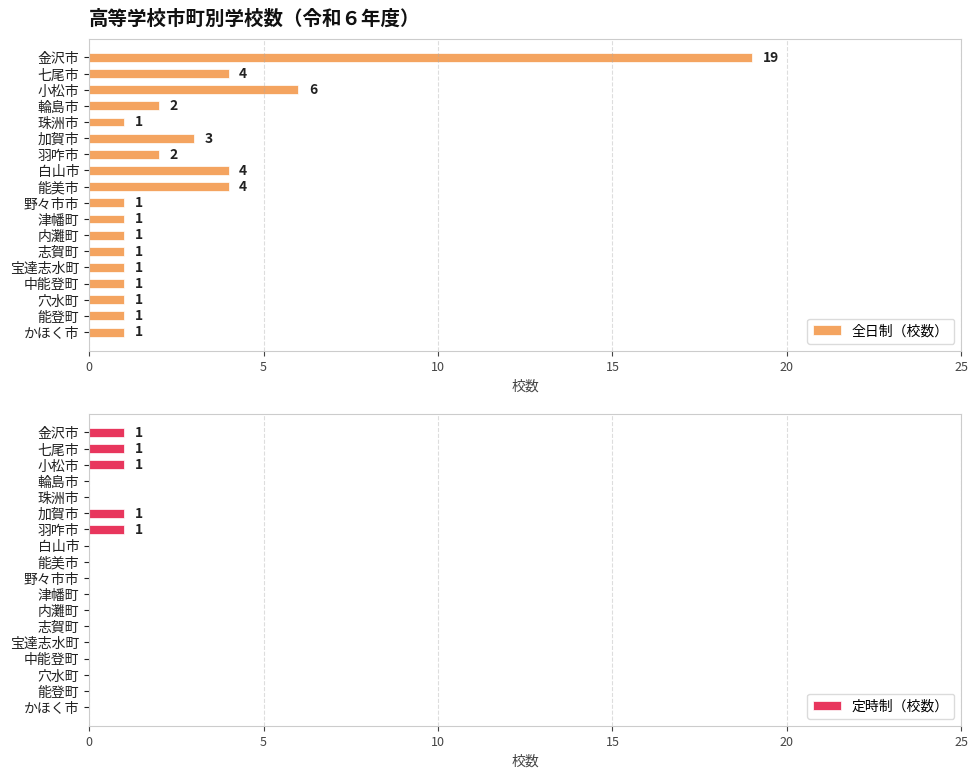

What is the sum of all 全日制（校数） values?

54